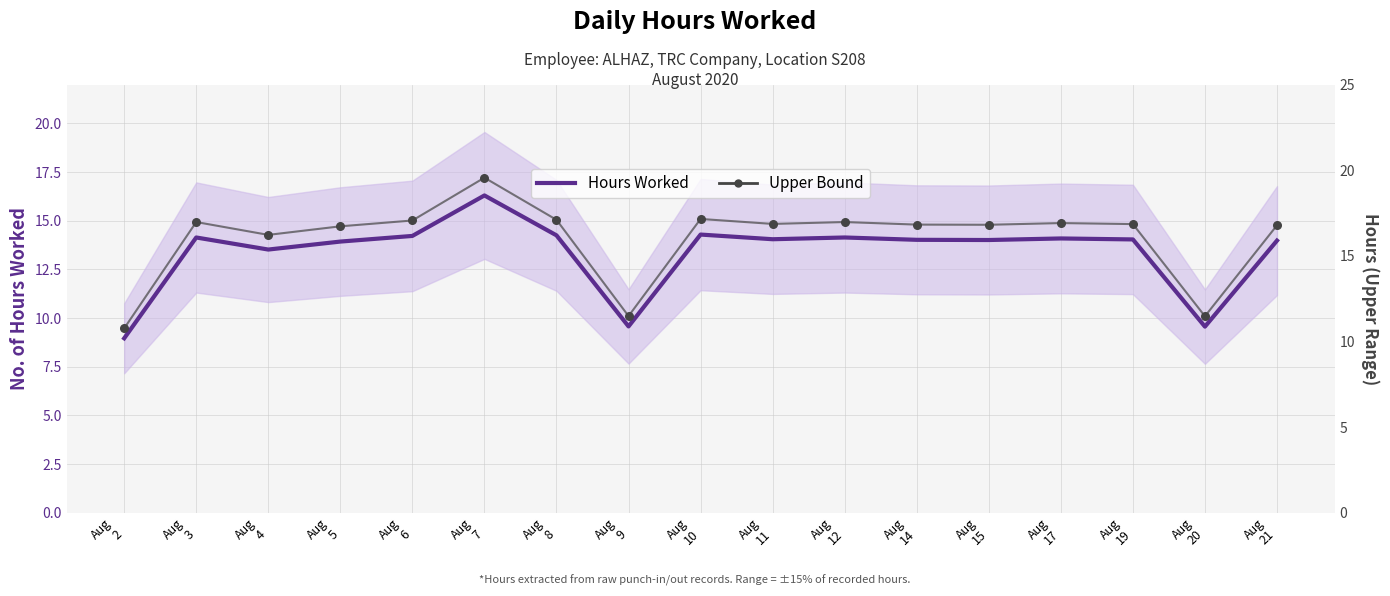

Which series has the widest spread of Y values?

Upper Bound